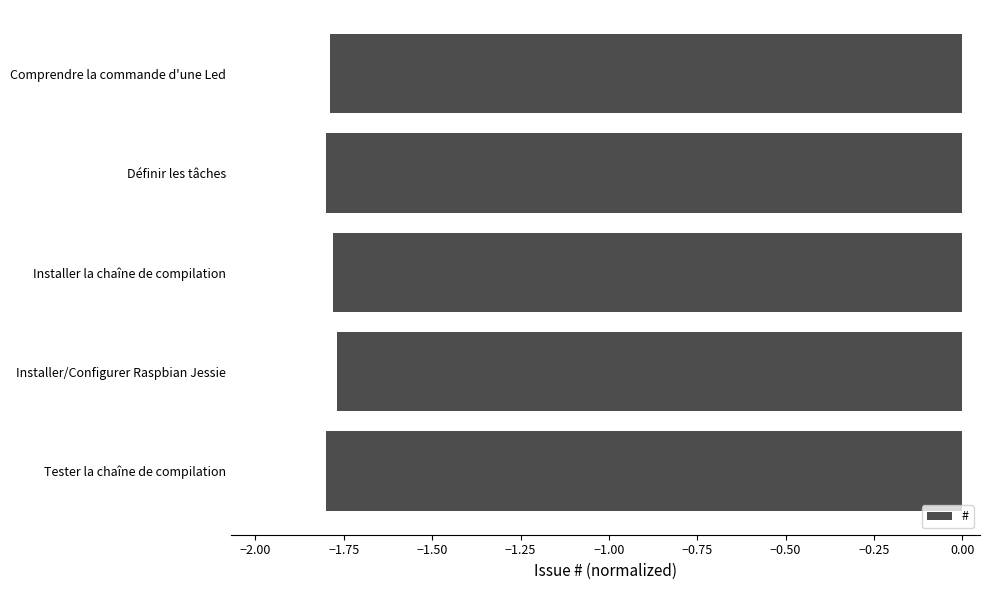

How many bars are there in total?

5